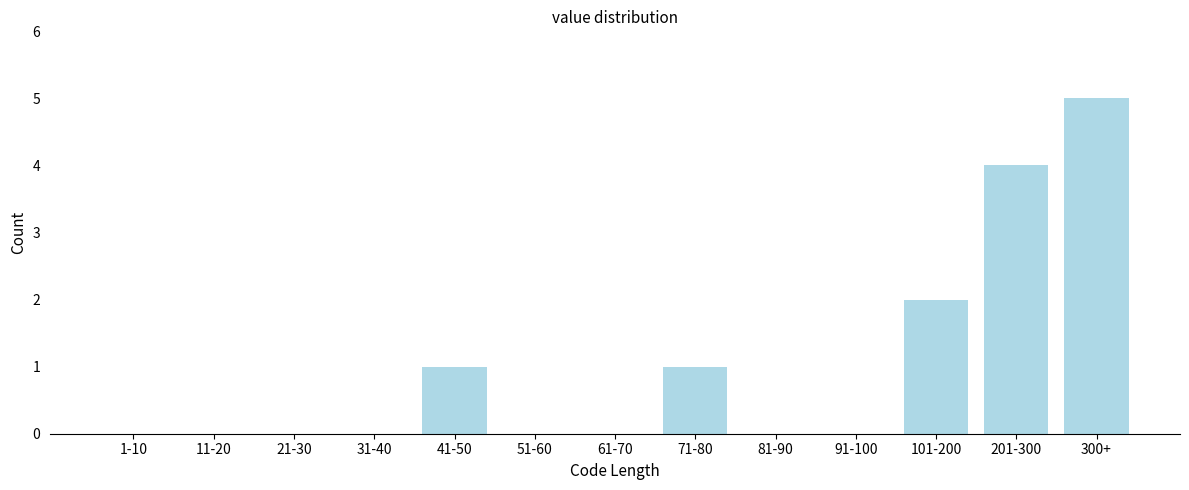

Reading left to right, list all the values displayed in this chart.

1-10=0	11-20=0	21-30=0	31-40=0	41-50=1	51-60=0	61-70=0	71-80=1	81-90=0	91-100=0	101-200=2	201-300=4	300+=5